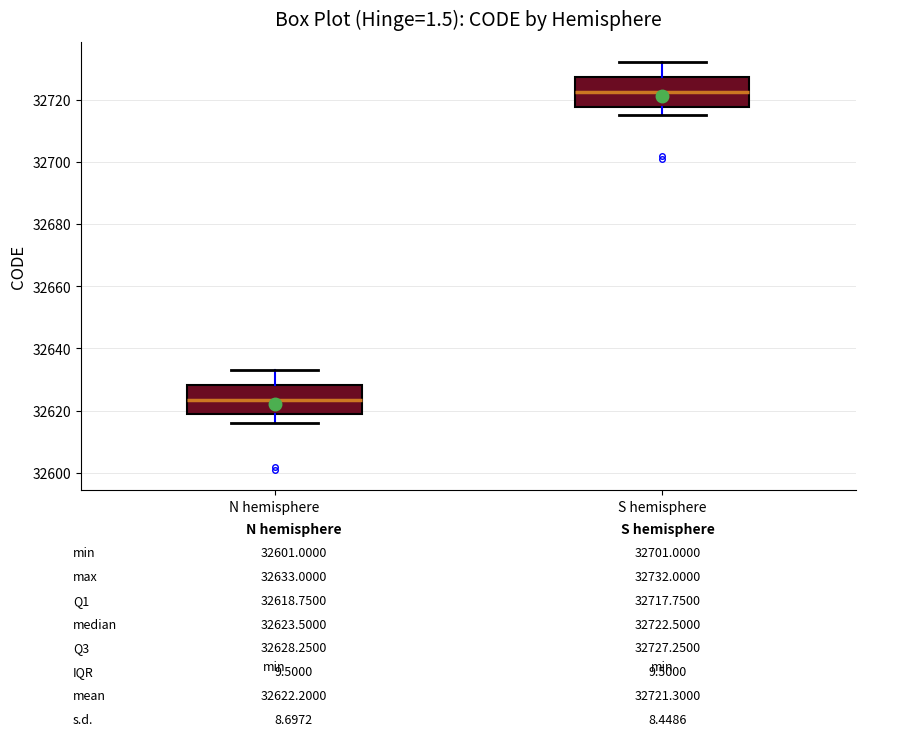

Reading left to right, read every box against the y-axis: the position of its median line, the range the box covers, and the ends of its whiskers. The values are not printed on the chart, so give them approximately, as read against the axis.

N hemisphere: median 32624, box 32618 to 32628, whiskers 32616 to 32634
S hemisphere: median 32722, box 32718 to 32728, whiskers 32716 to 32732